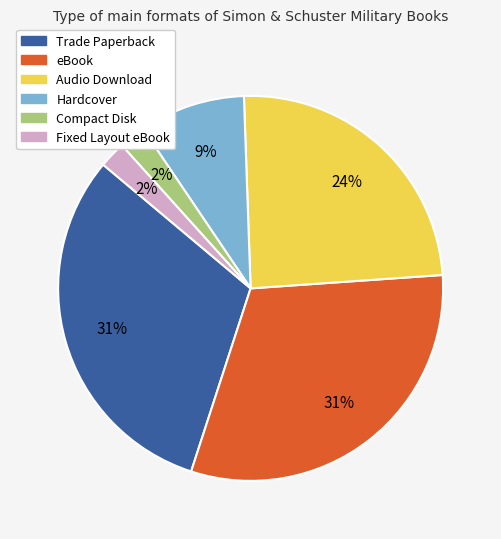

To the nearest percent, what percentage of the pie is Fixed Layout eBook?

2%